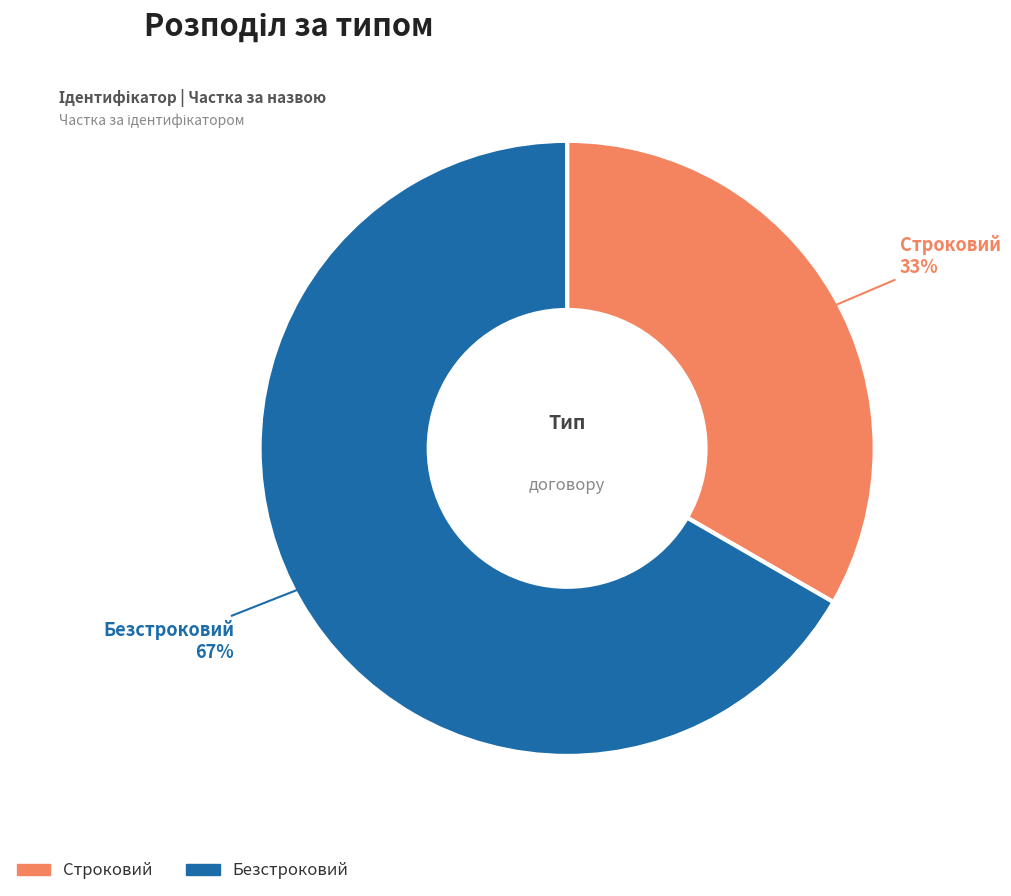

What percentage is the Безстроковий slice, to the nearest percent?

67%